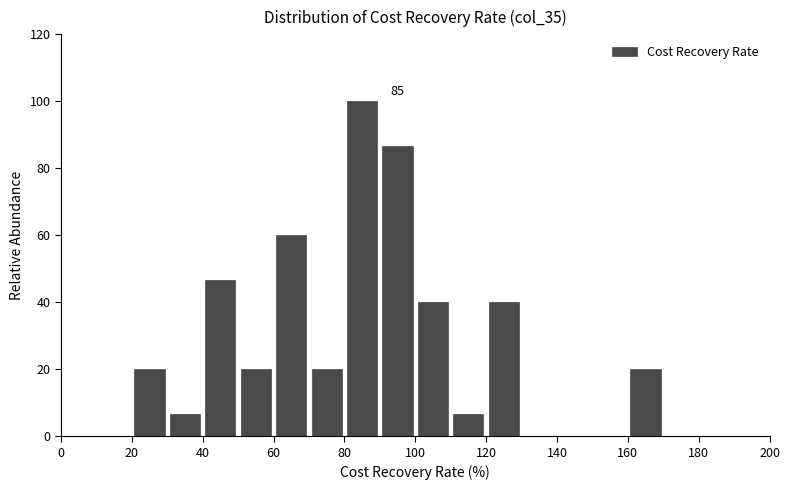

Over which range of the x-axis is the bar tallest?

80 to 90